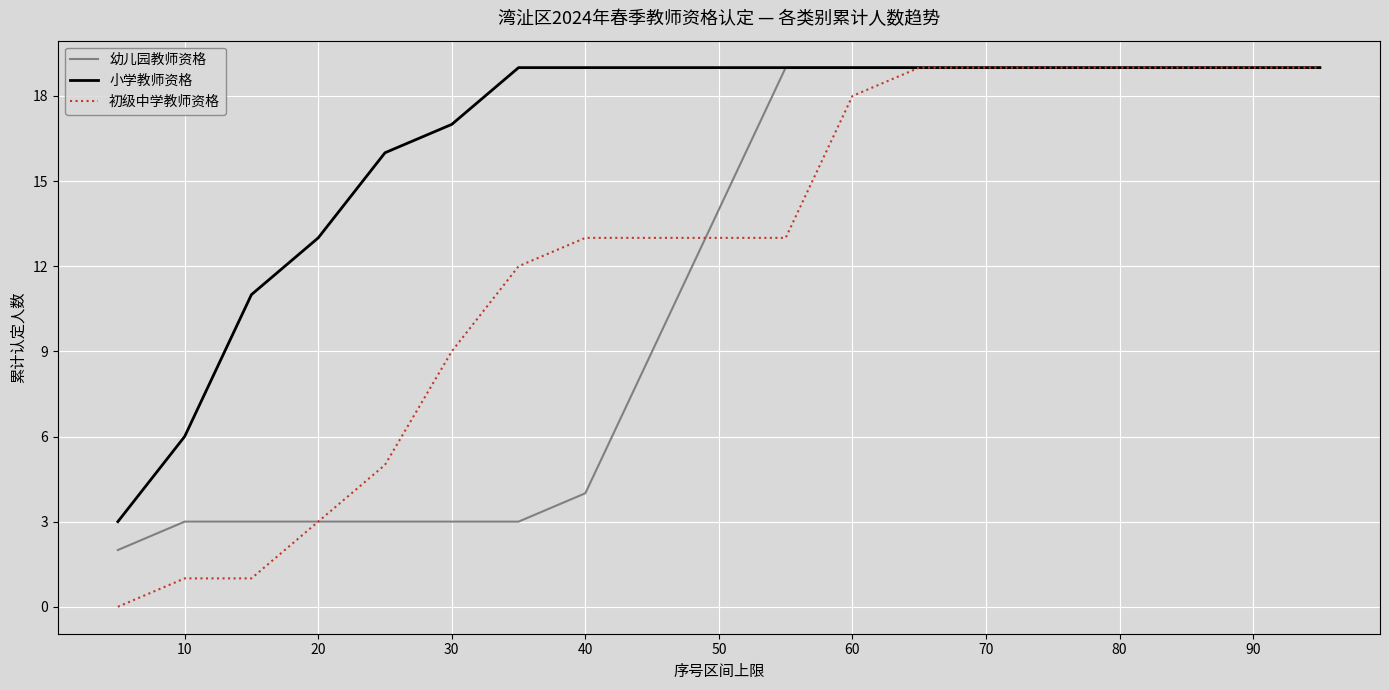

Reading left to right, list all the values displayed in this chart.

幼儿园教师资格: 2	3	3	3	3	3	3	4	9	14	19	19	19	19	19	19	19	19	19
小学教师资格: 3	6	11	13	16	17	19	19	19	19	19	19	19	19	19	19	19	19	19
初级中学教师资格: 0	1	1	3	5	9	12	13	13	13	13	18	19	19	19	19	19	19	19